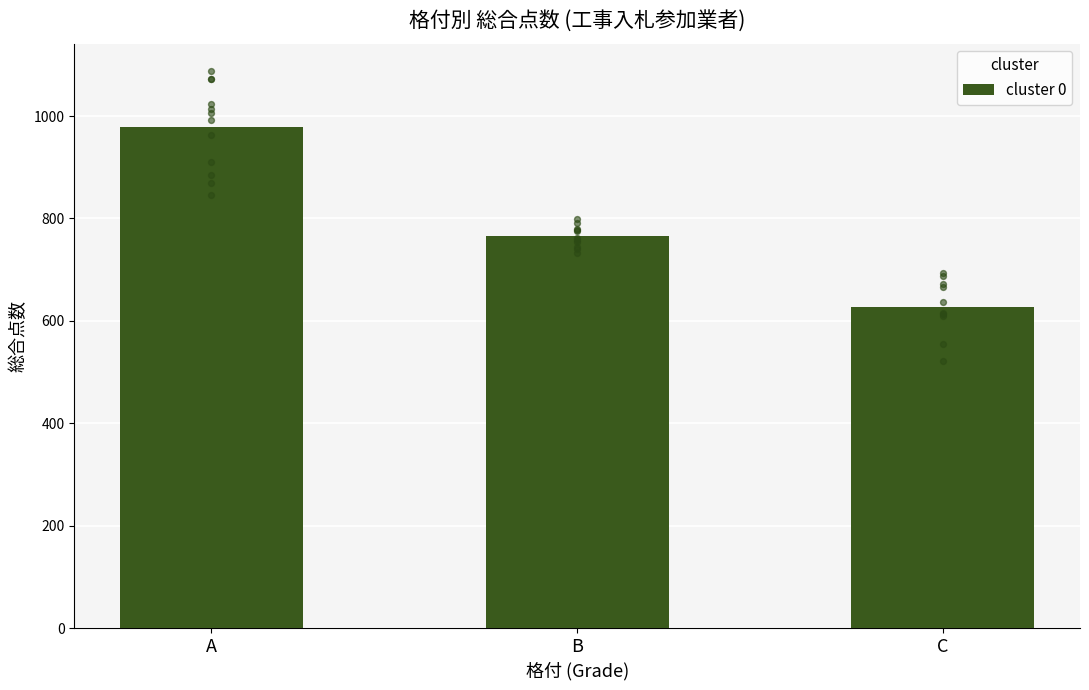

Approximately how many times larger is the value at C compared to A?

0.6